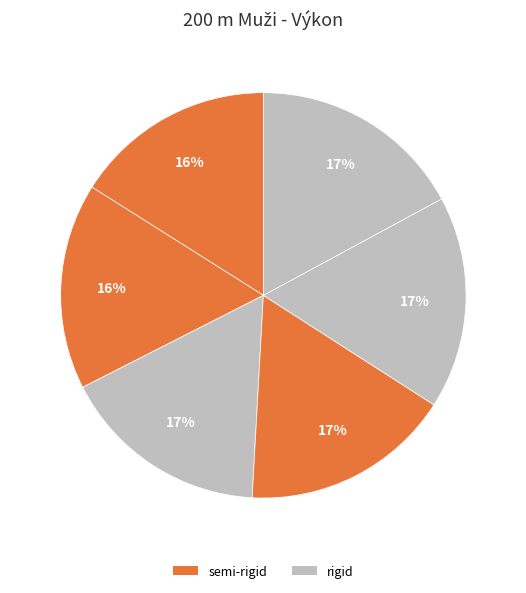

Is there any slice that represents more than half of the pie?

No